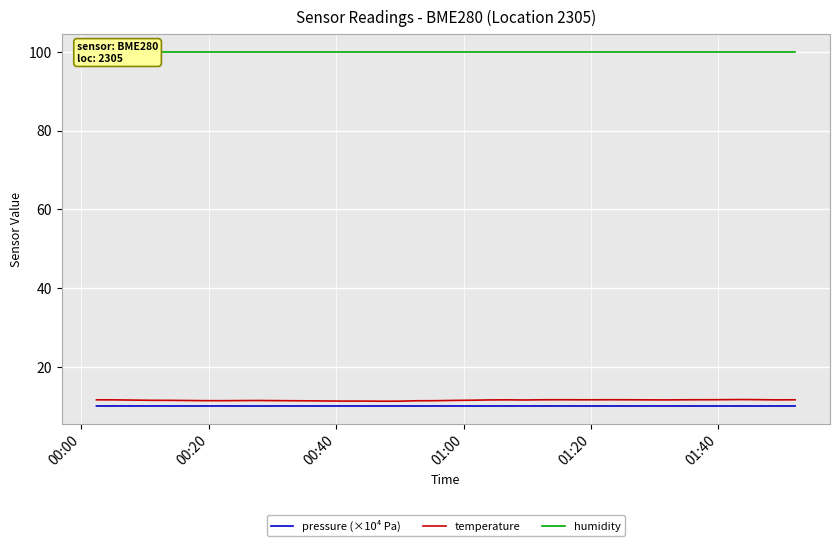

Count the number of categories in the chart.

40